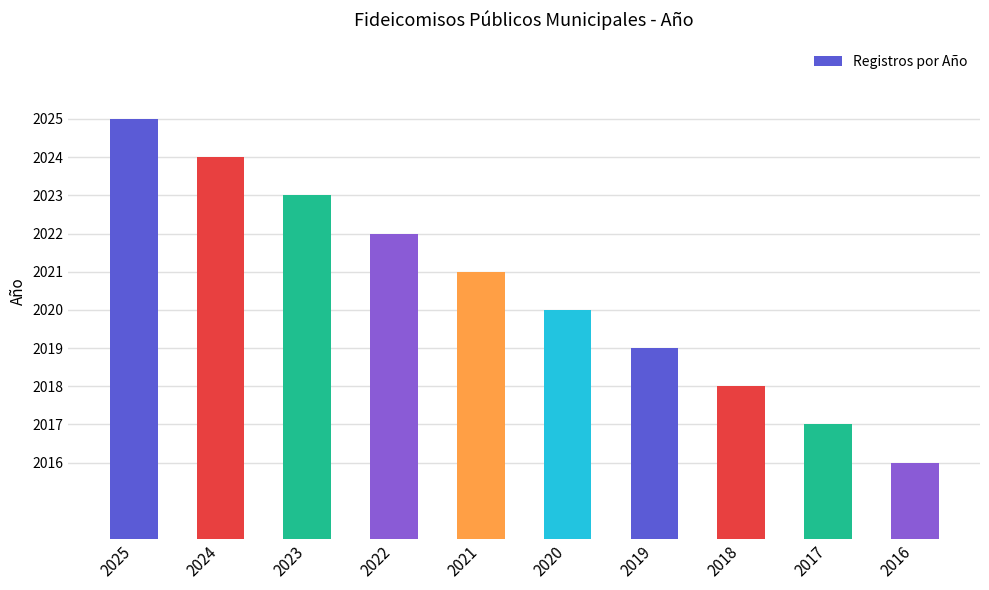

What is the sum of the values at 2022 and 2016?

4038